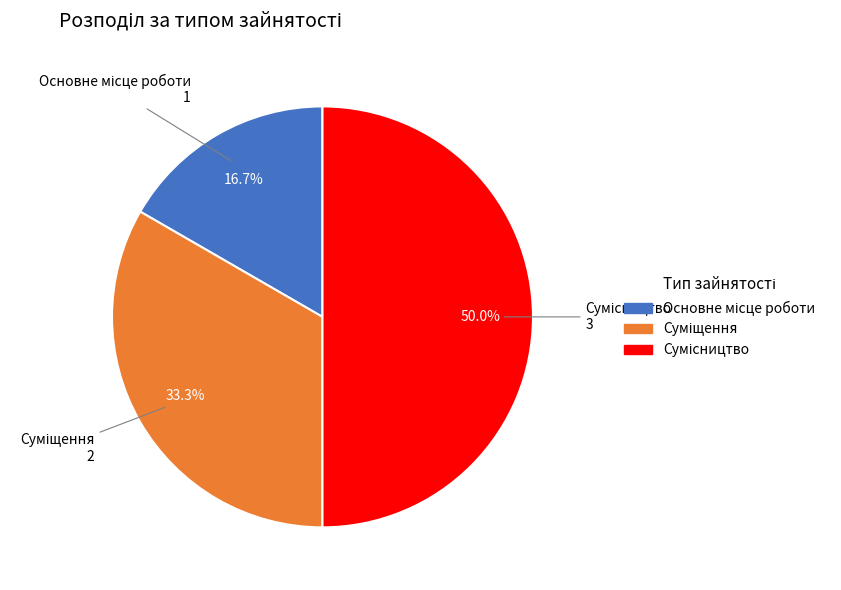

To the nearest percent, what is the average slice percentage?

33%